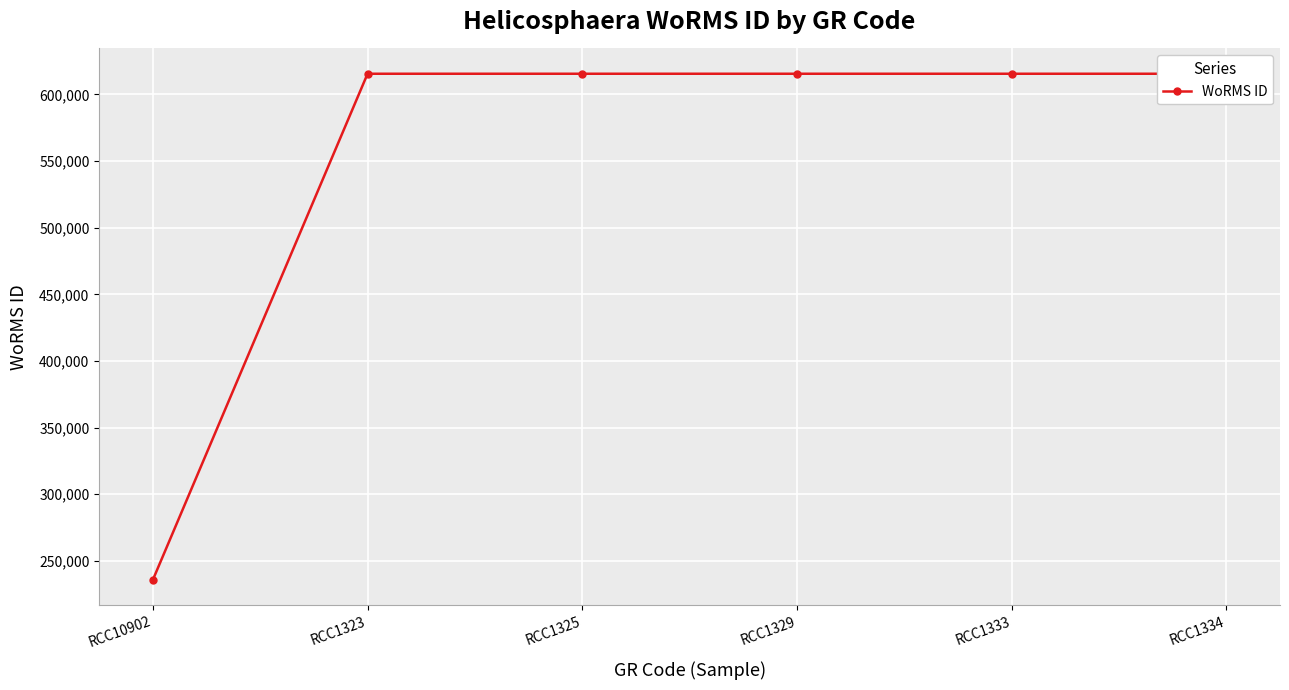

The value at RCC1329 is 615435. True or false?

True